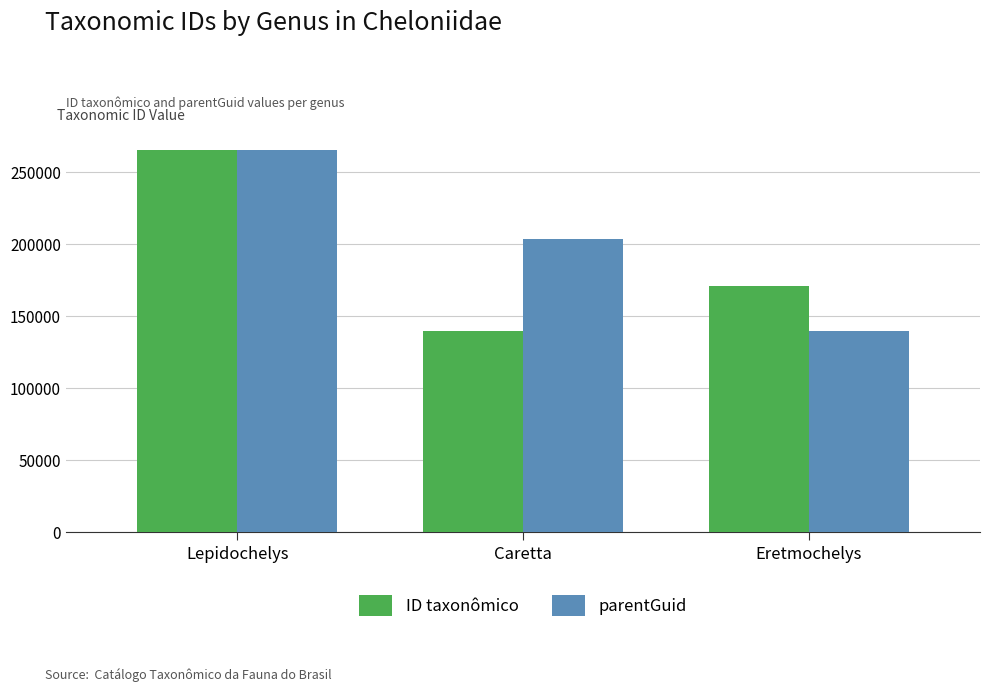

Does the chart contain stacked bars?

No